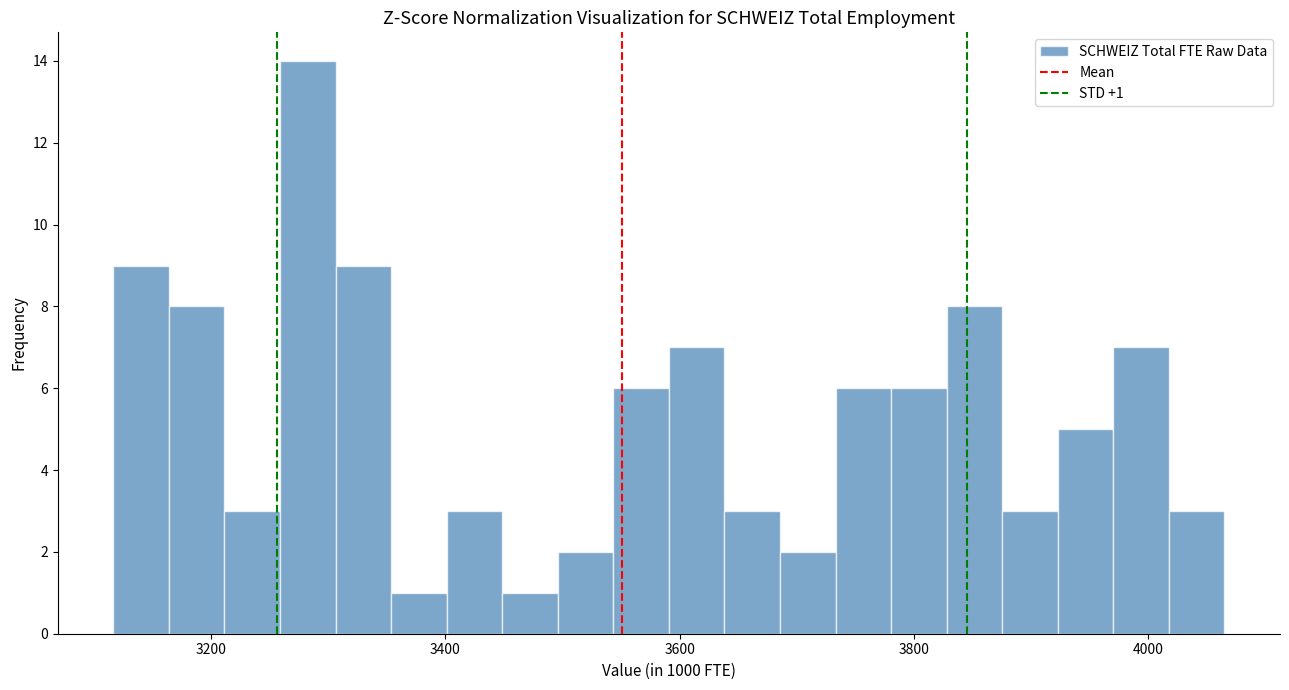

Around what value on the x-axis is the tallest bar? Give the approximate position of its centre, as read against the axis.

3280